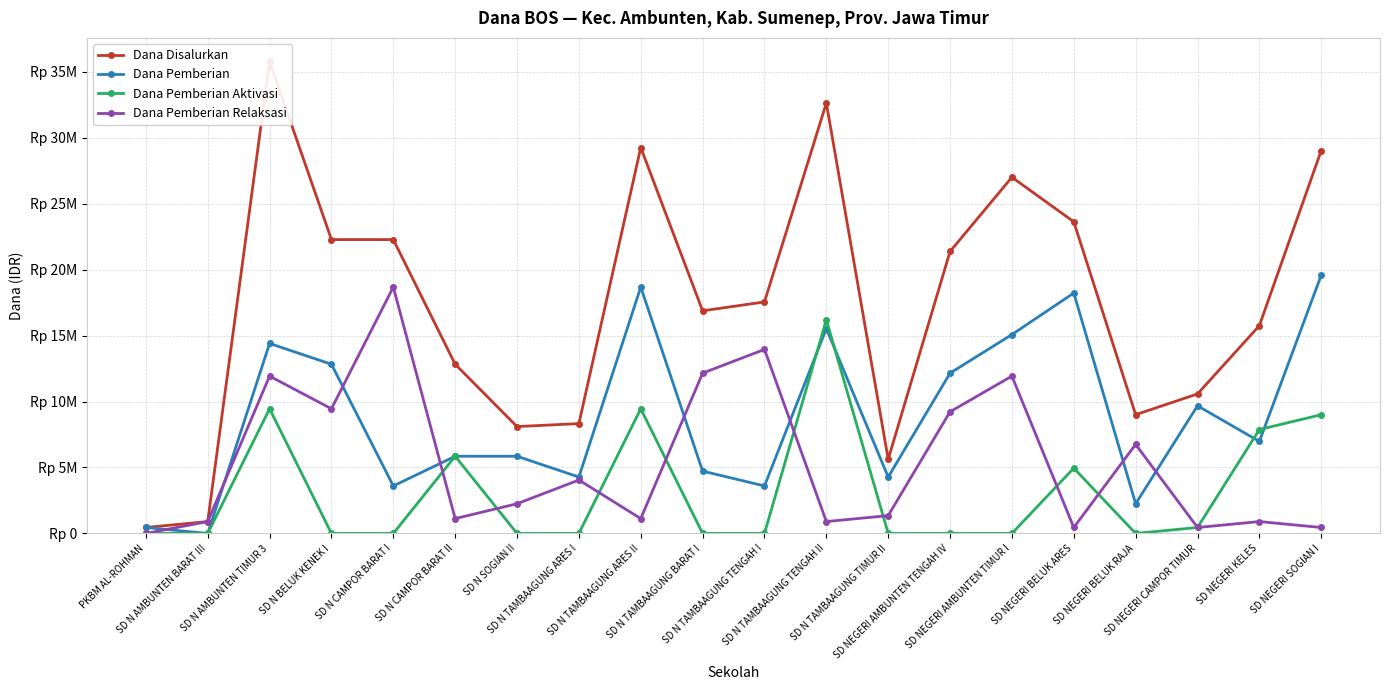

At which category does Dana Pemberian reach its first local valley?

SD N AMBUNTEN BARAT III